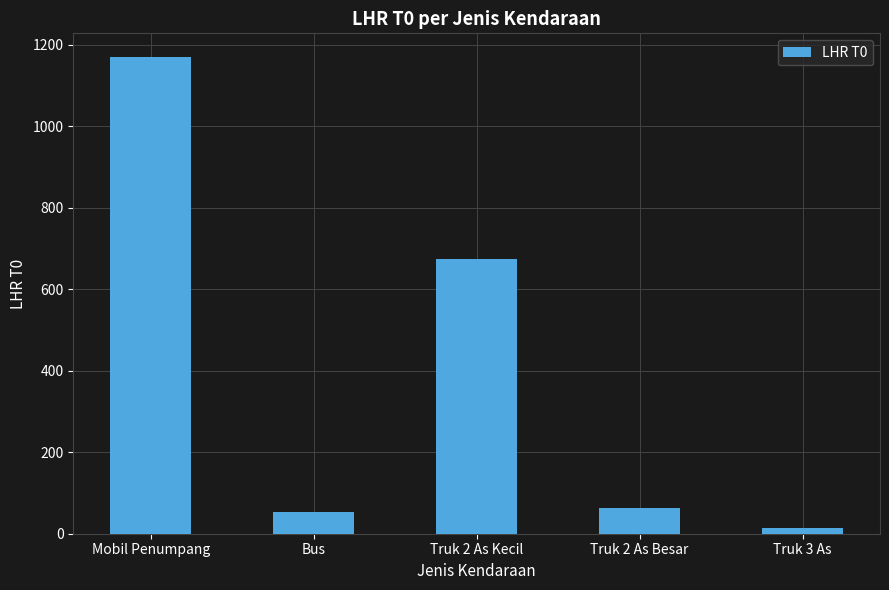

Are the bars grouped side by side (vs. stacked)?

No